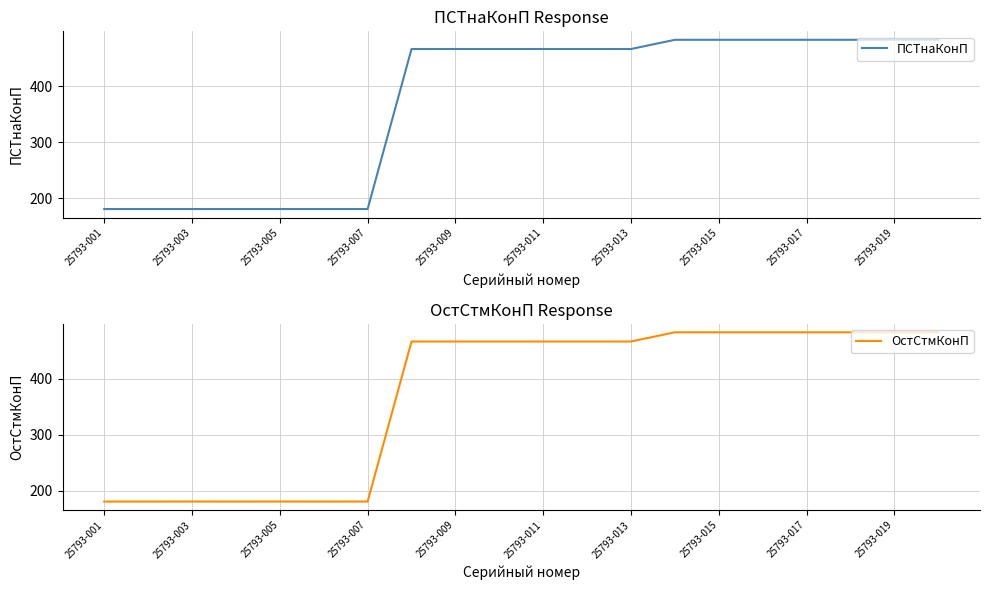

What is the difference between the maximum and second lowest values in the ОстСтмКонП series?

301.3